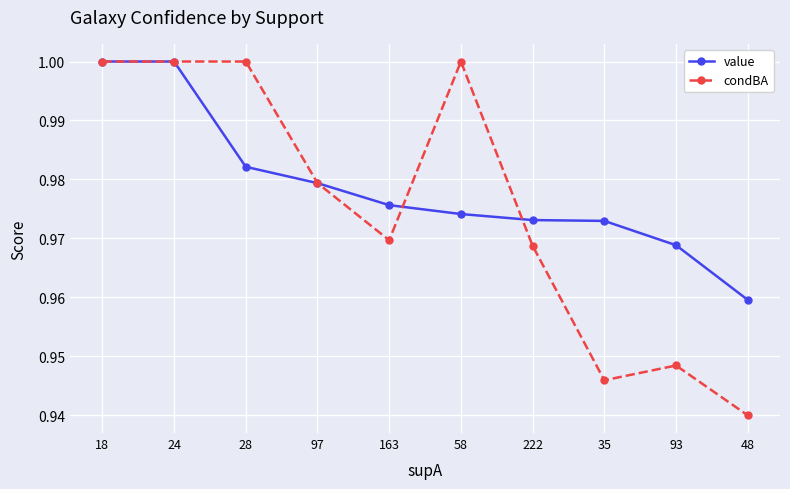

Which category has the lowest value in the value series?

48